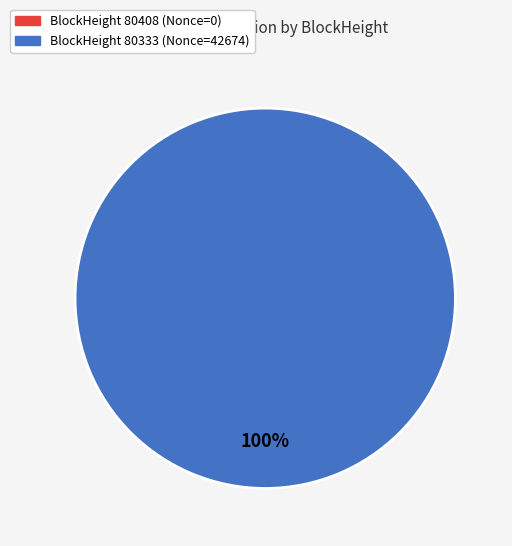

Is there a majority slice in this chart?

Yes